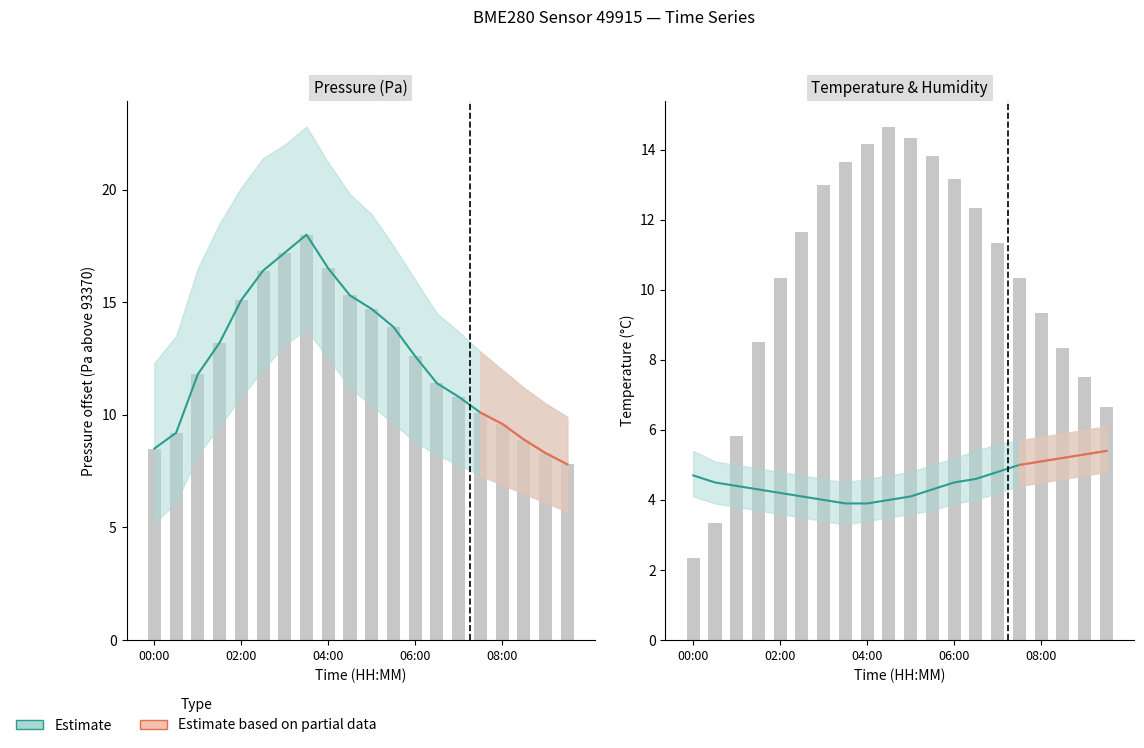

At which category is the sum across all series the highest?

7